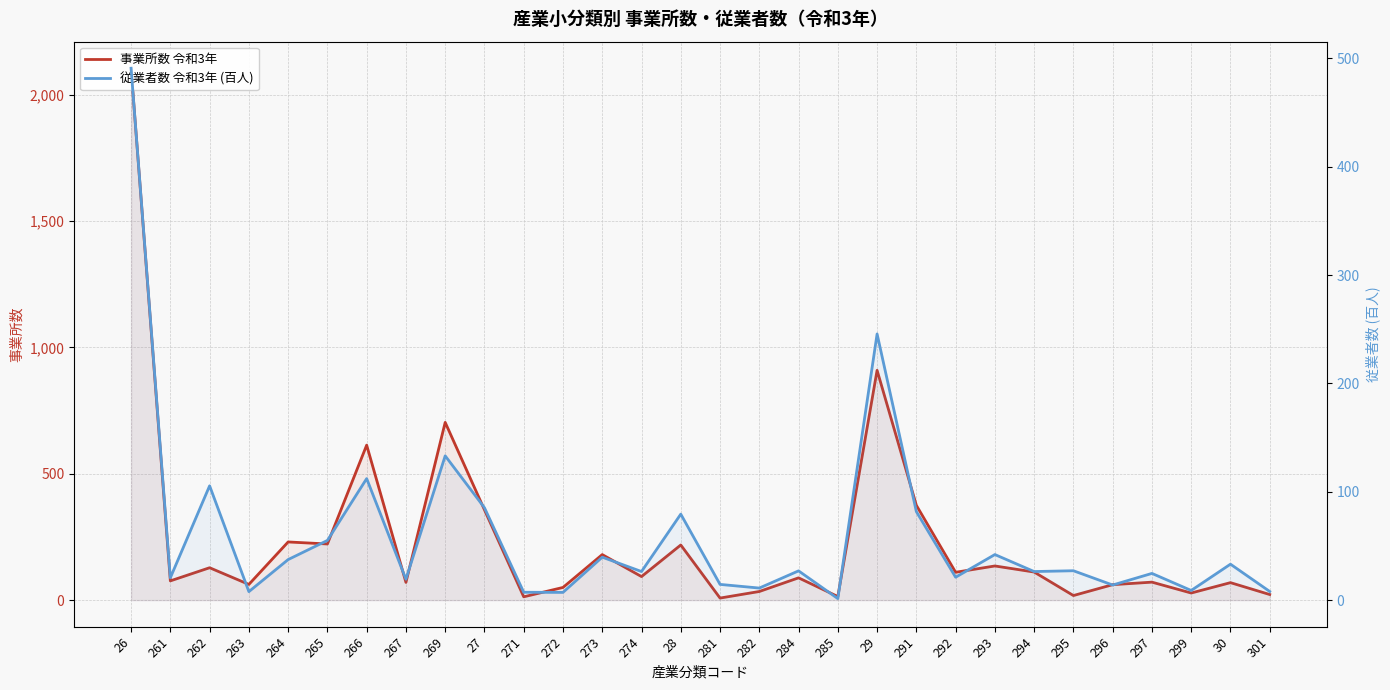

What is the spread (max minus min) of values at 29?

663.4